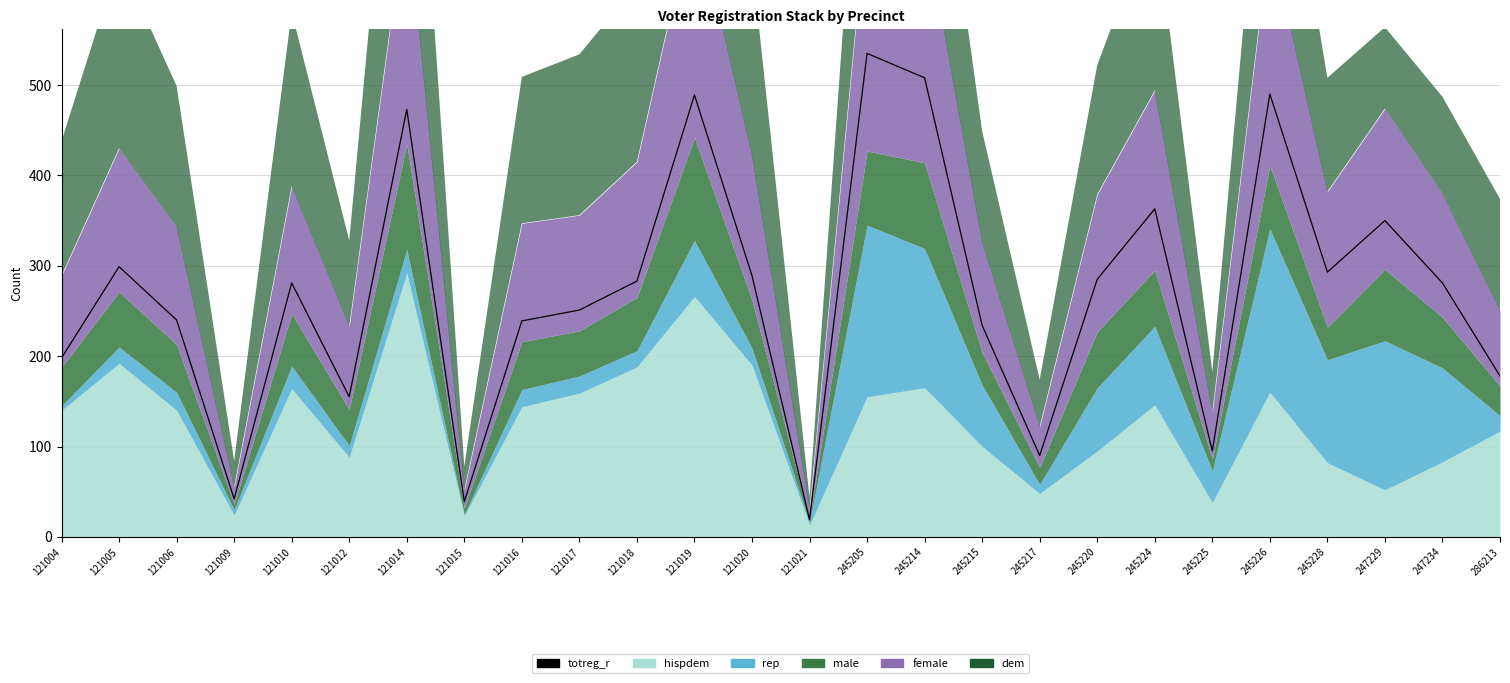

Which has a higher value, 121016 or 121010?

121010